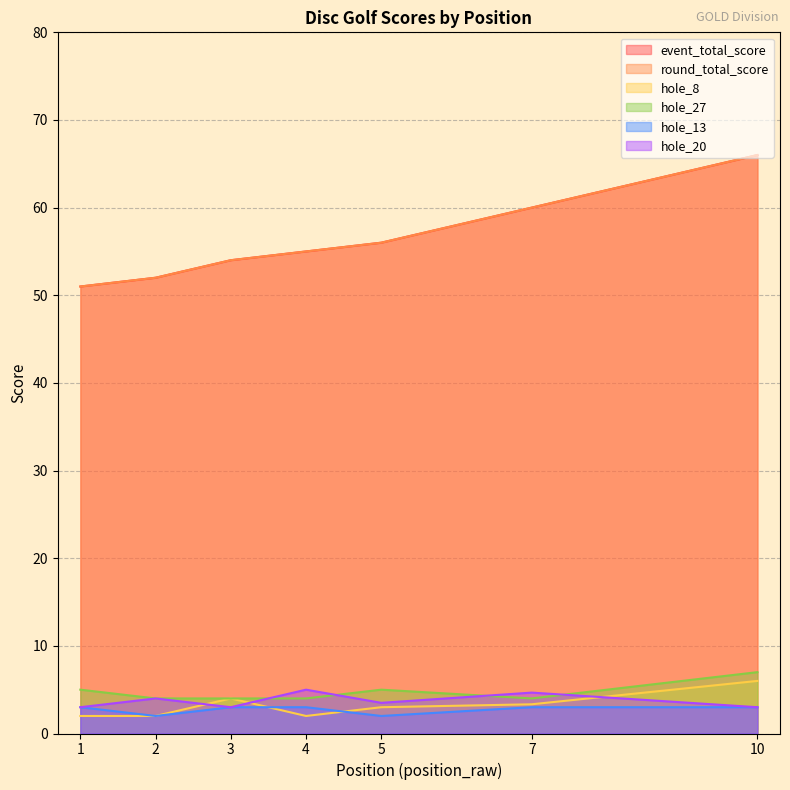

Which series has the largest total across all categories?

event_total_score